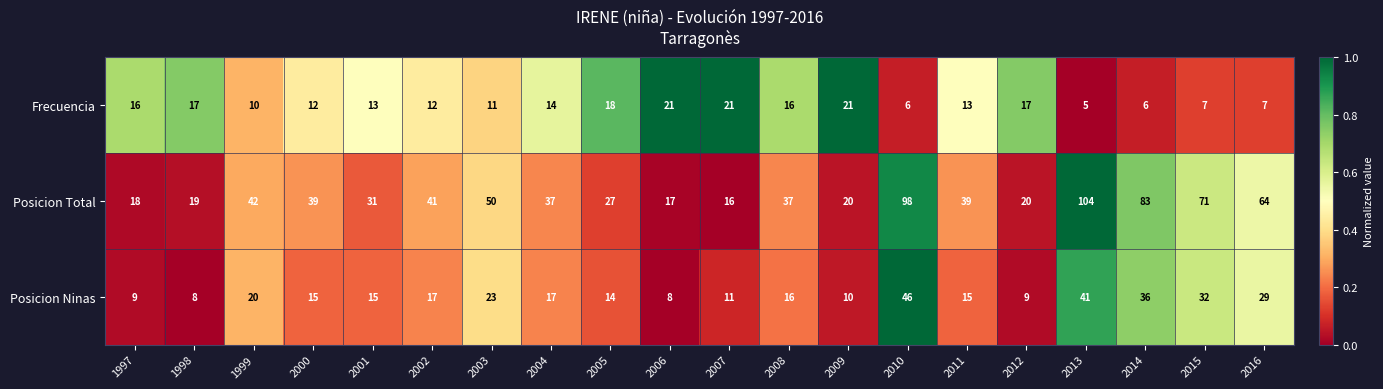

Count the number of categories in the chart.

20